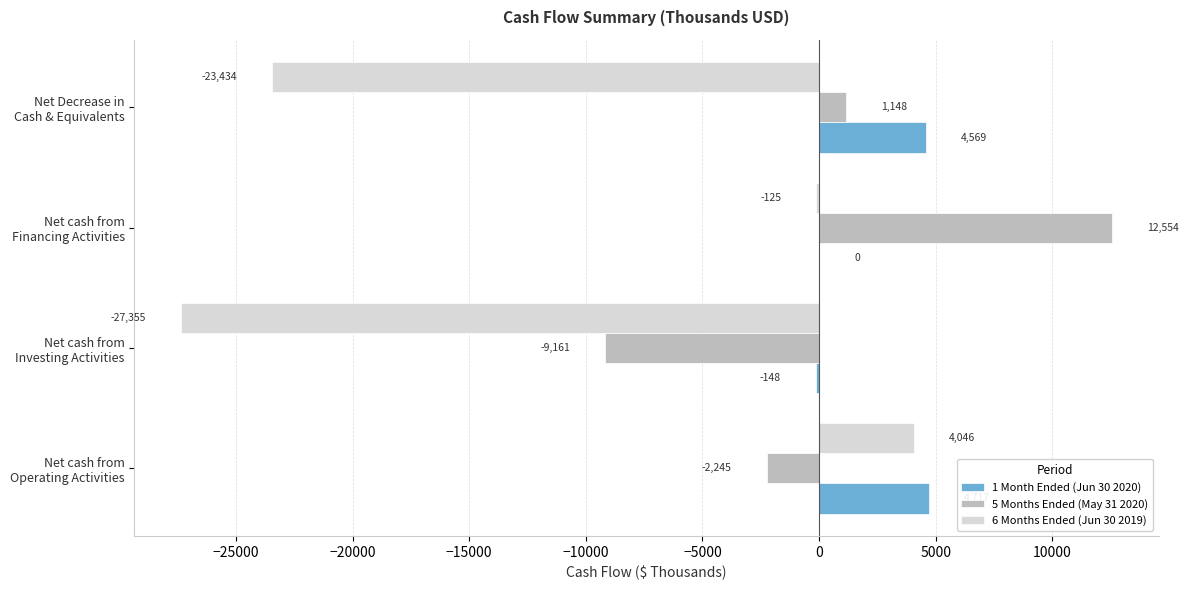

How many 6 Months Ended (Jun 30 2019) values are between -23434 and 4046?

3